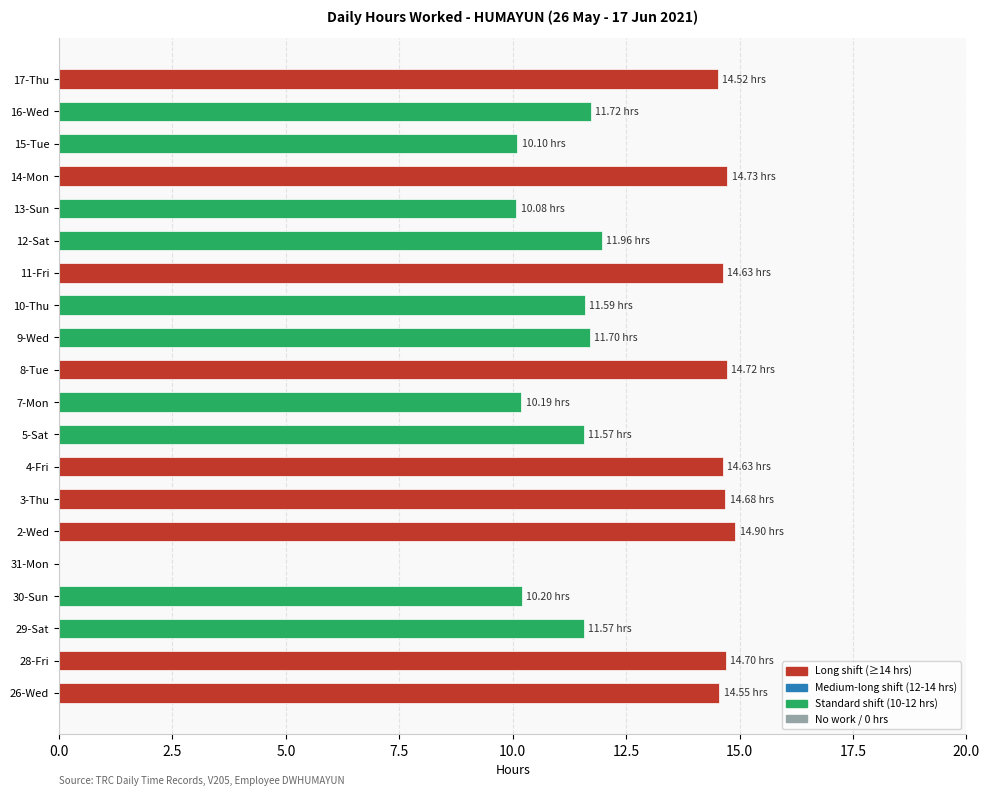

What is the sum of the values at 31-Mon and 14-Mon?

14.7